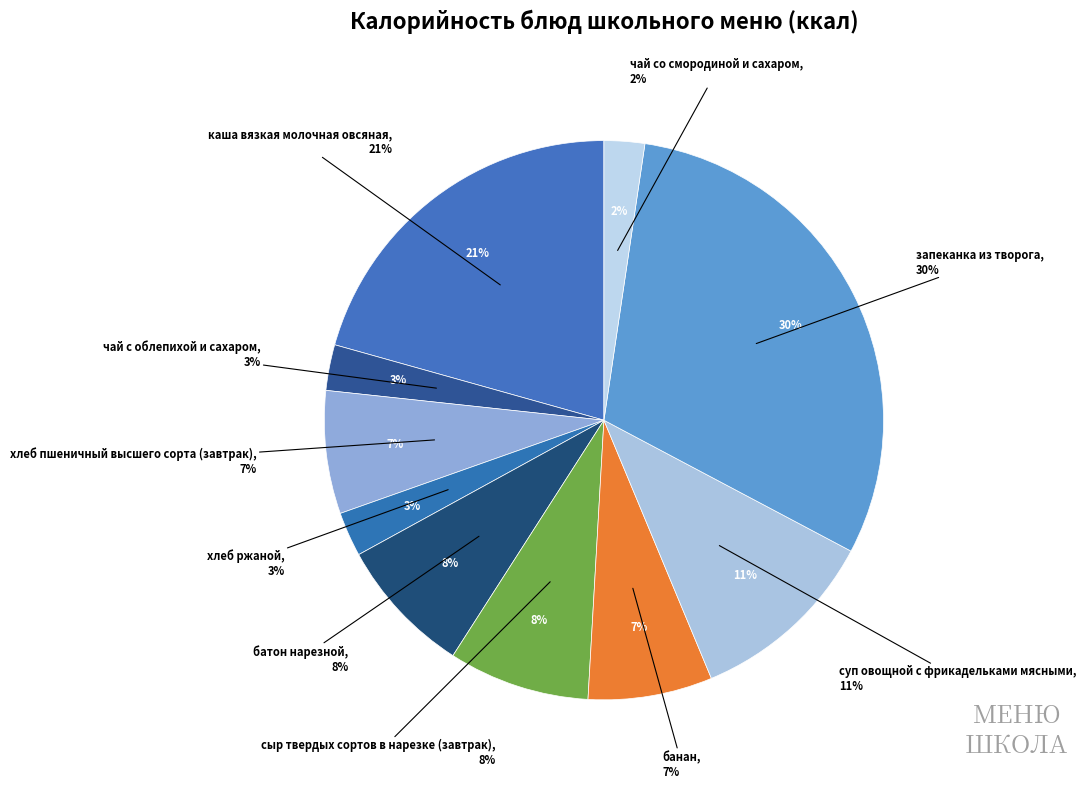

To the nearest percent, what is the difference between the батон нарезной and хлеб ржаной slice percentages?

5%